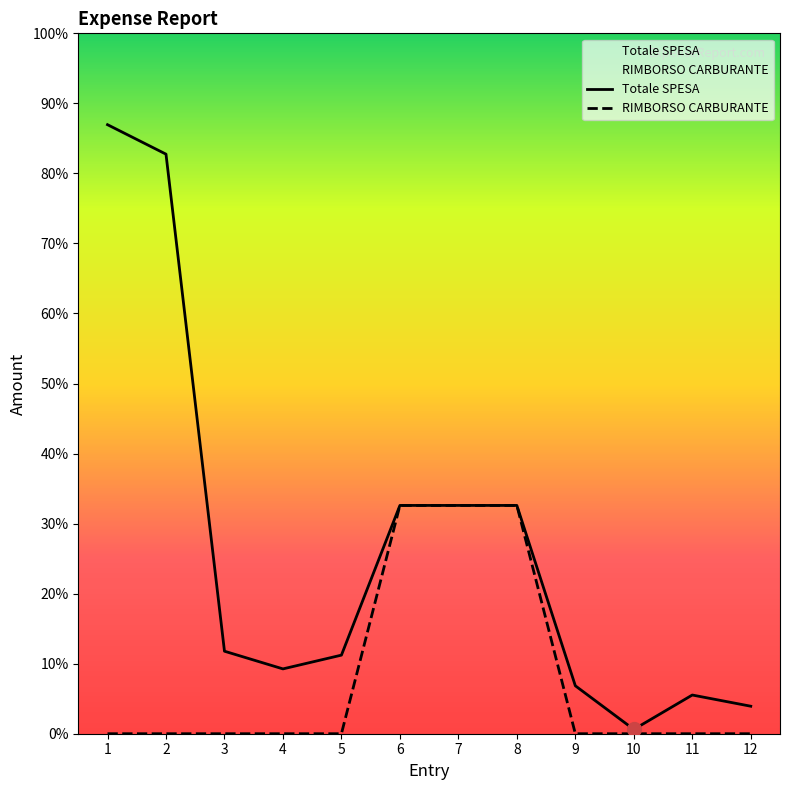

True or false: RIMBORSO CARBURANTE has more than 2 points higher than both neighbors.

False